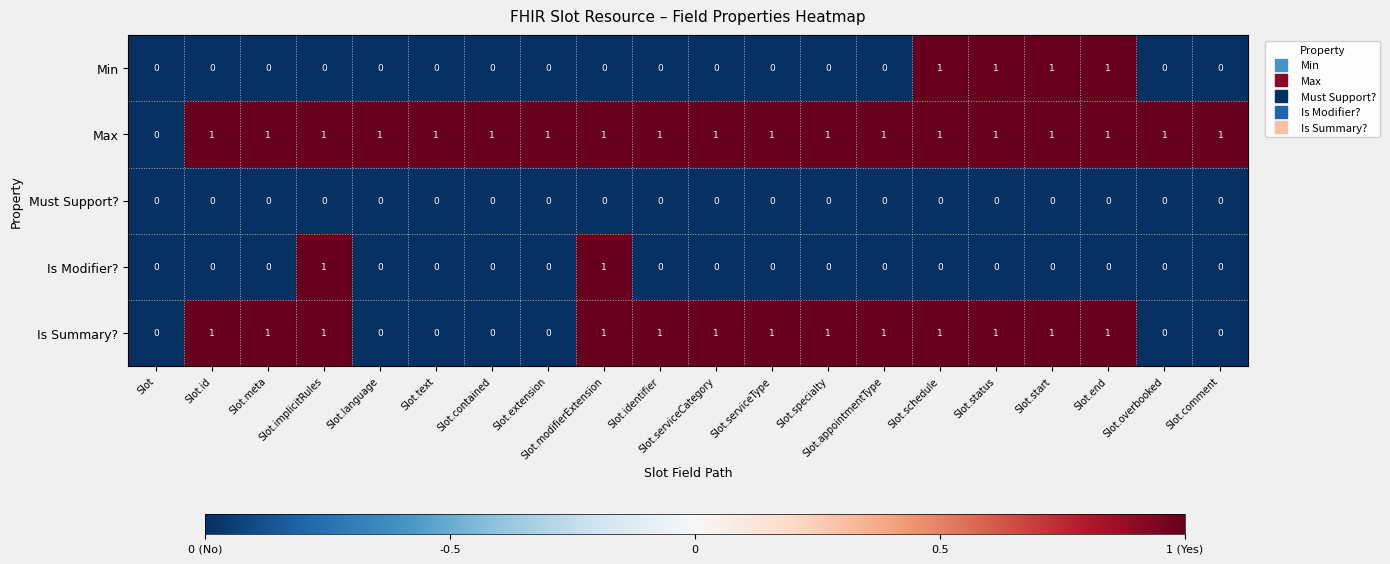

Count the Max values in the range 1 to 2.

19